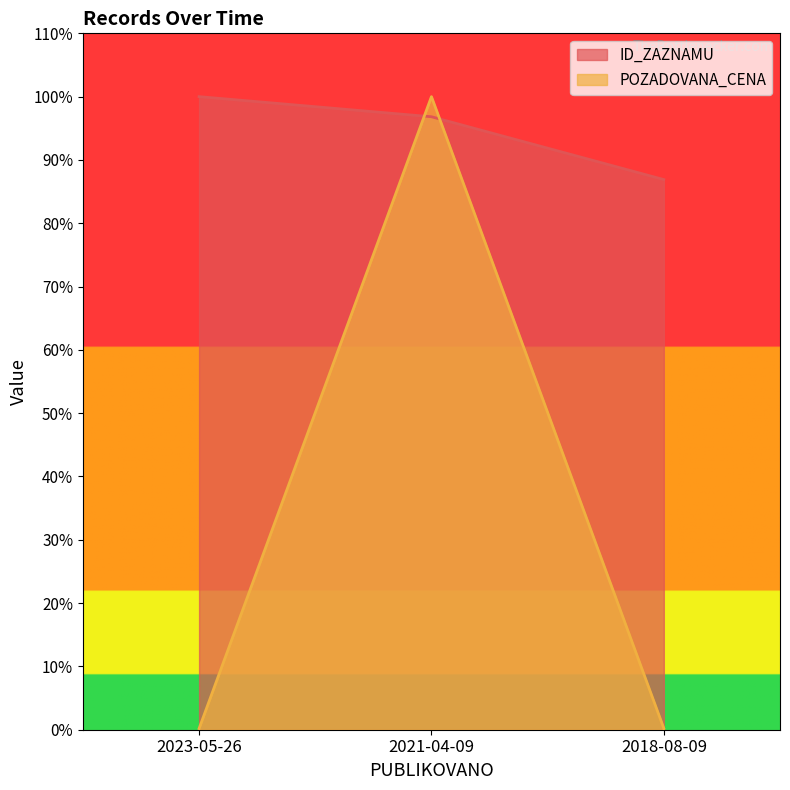

What is the sum of all ID_ZAZNAMU values?

283.7